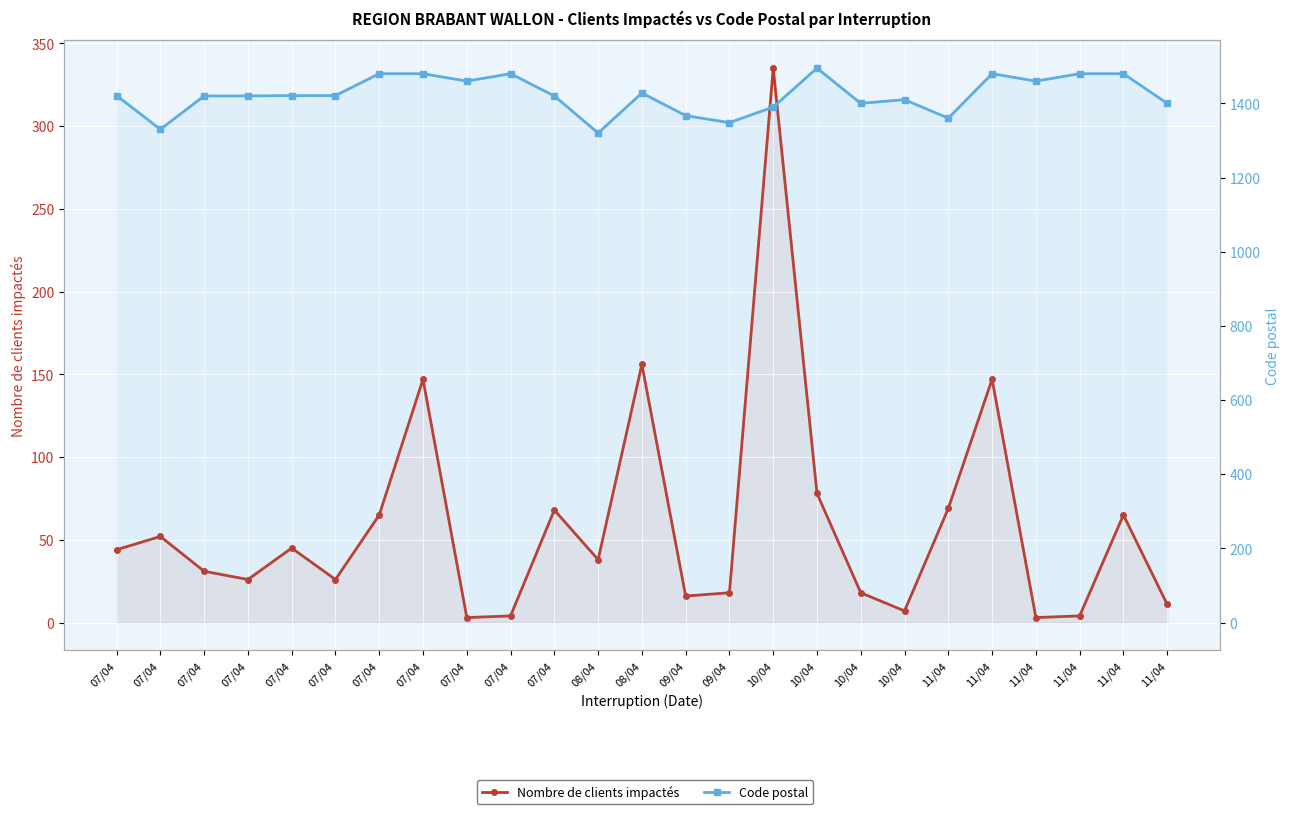

At which label is Code postal closest to 1407?

10/04